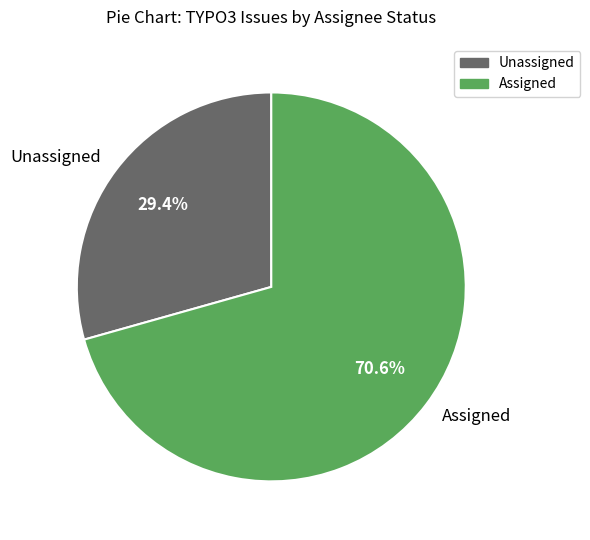

Which slice represents more than half of the pie?

Assigned